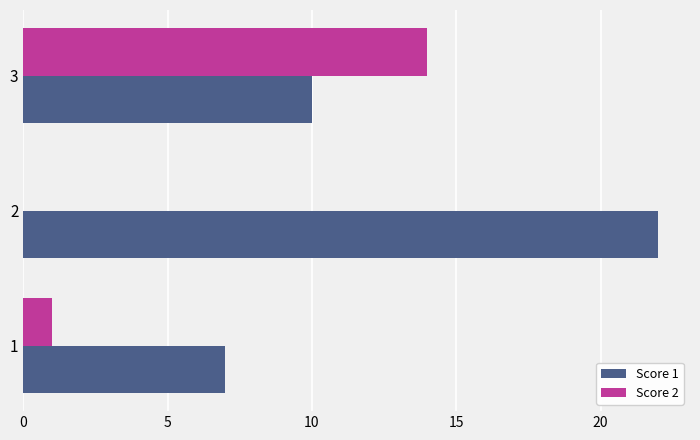

Between 1 and 2, which series saw the biggest shift?

Score 1